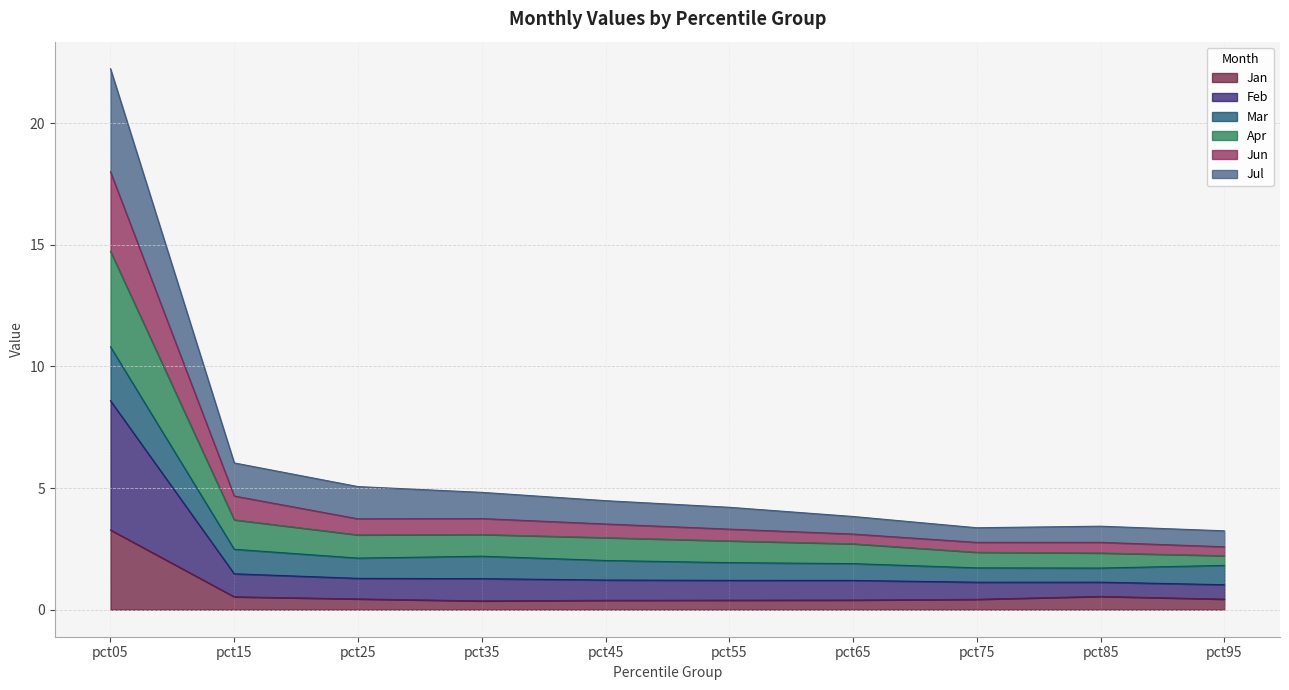

At which category is the sum across all series the highest?

pct05